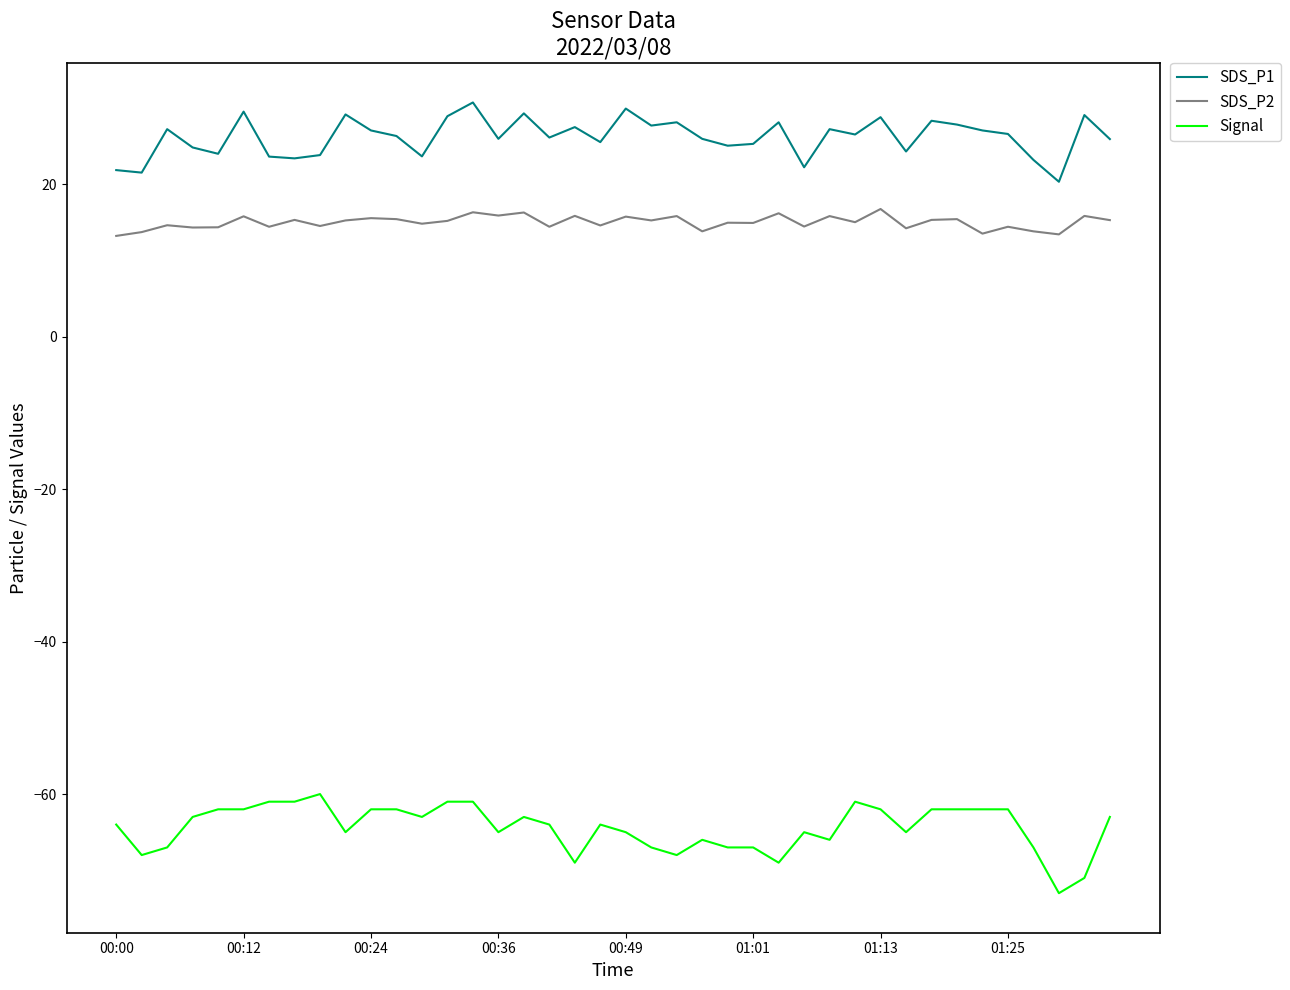

Which series has the largest total across all categories?

SDS_P1